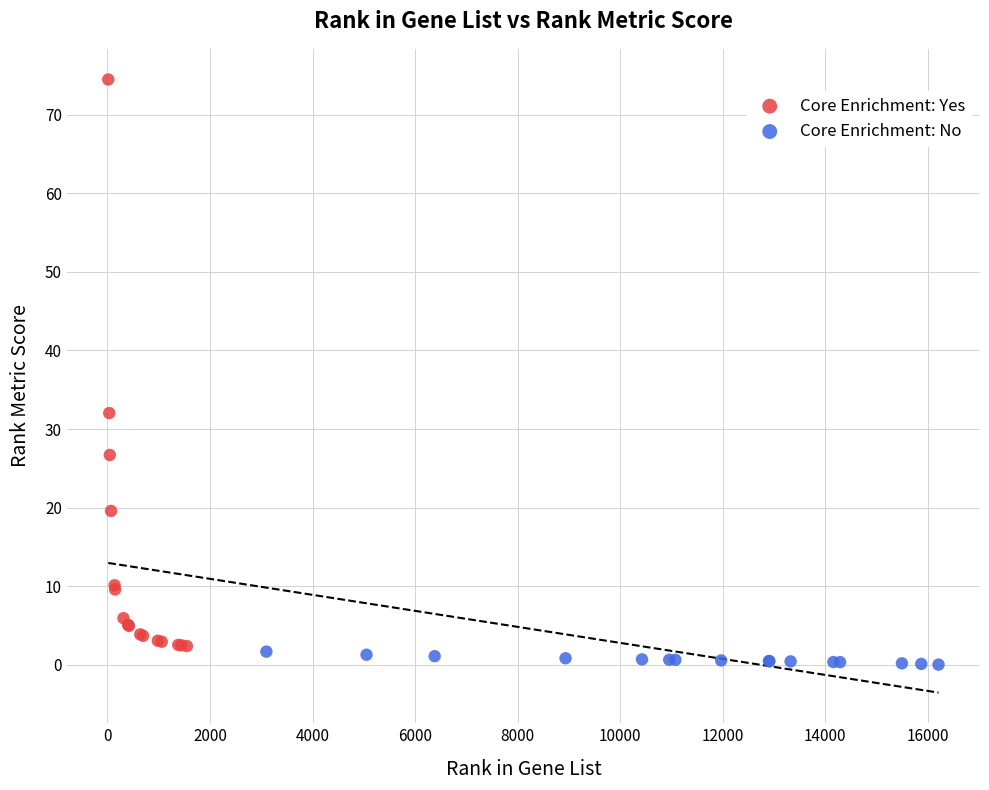

Which series contains the highest Y value?

Core Enrichment: Yes